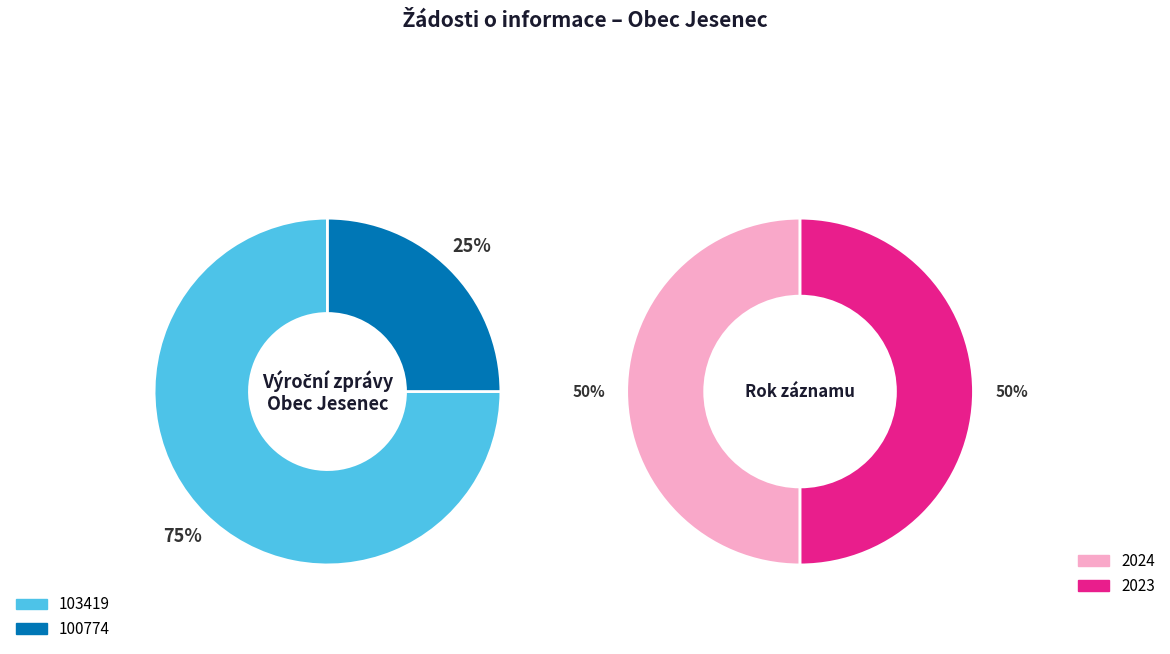

Combined, what portion of the pie is 103419 (rok 2024) and 100774 (rok 2023)?

100.0%